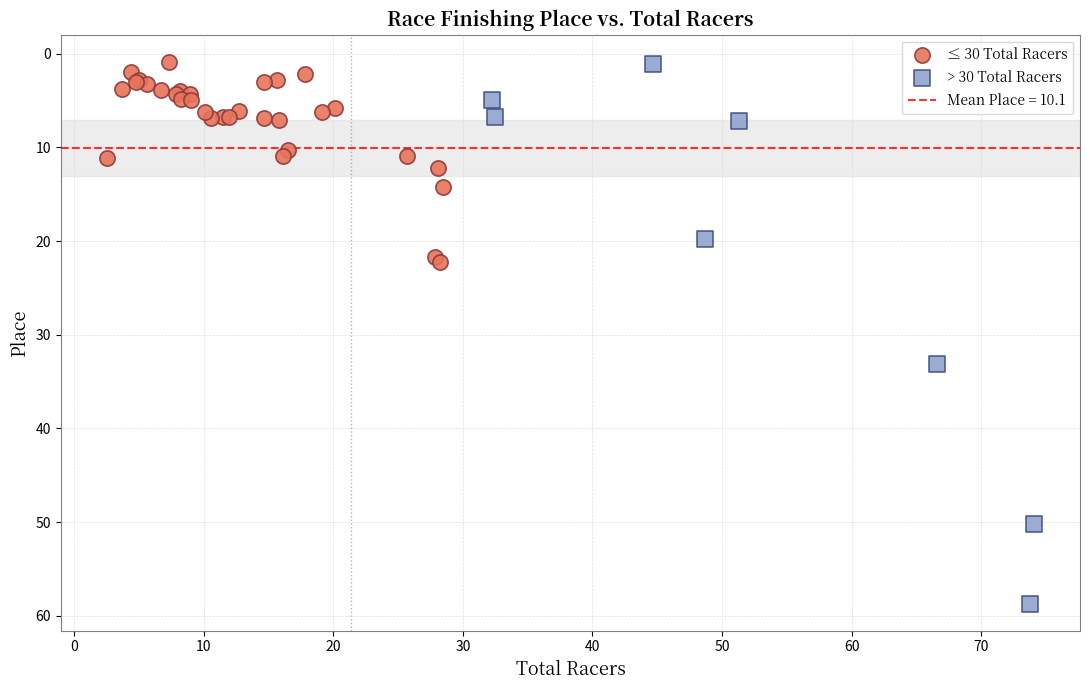

Which series has the largest Y range (max minus min)?

> 30 Total Racers